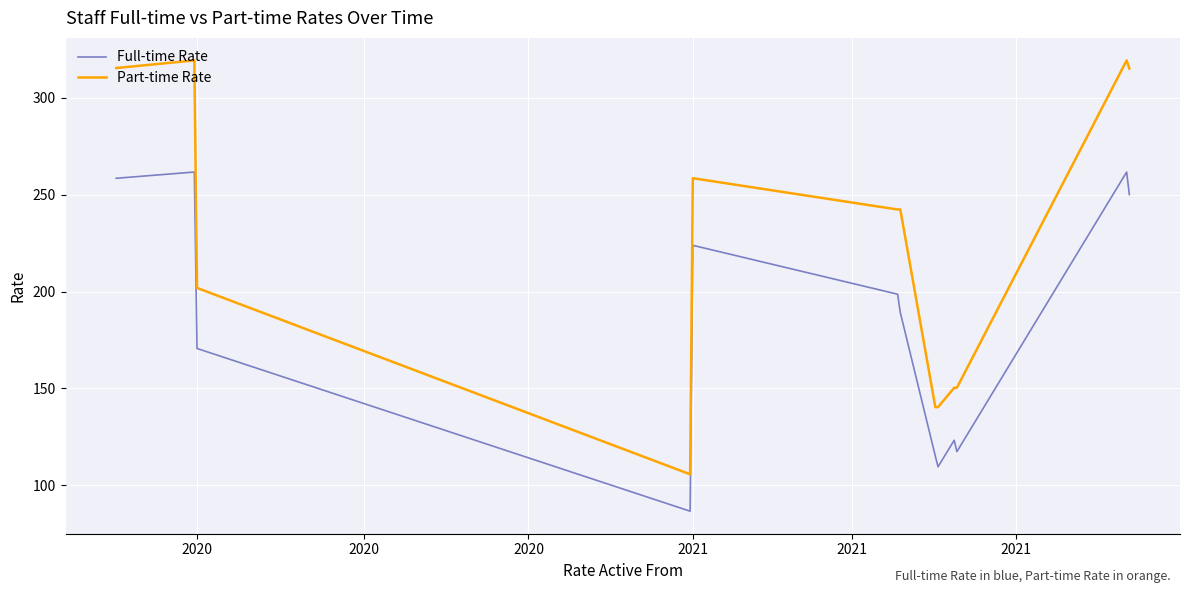

What is the maximum value shown in the chart?

319.4